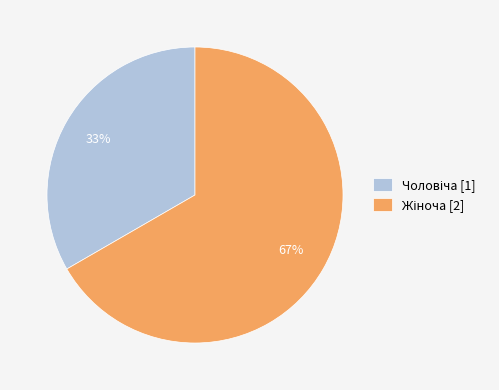

Does any single category account for the majority?

Yes